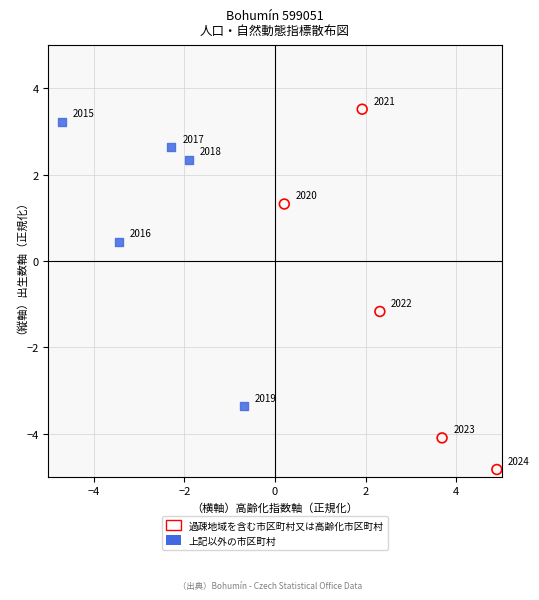

Which series contains the lowest Y value?

過疎地域を含む市区町村又は高齢化市区町村